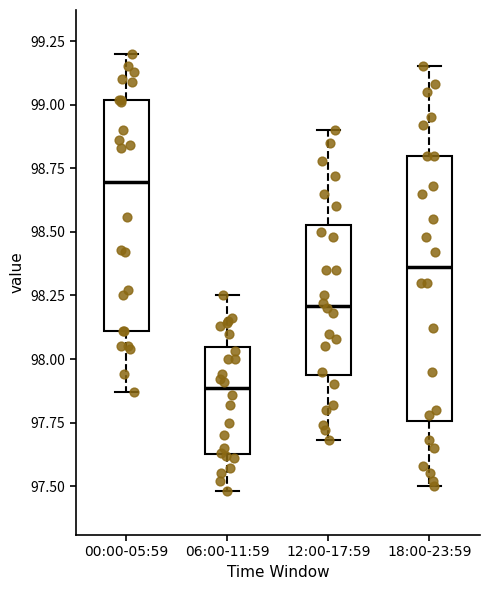

Which box is the tallest, from its lower edge to its upper edge?

18:00-23:59